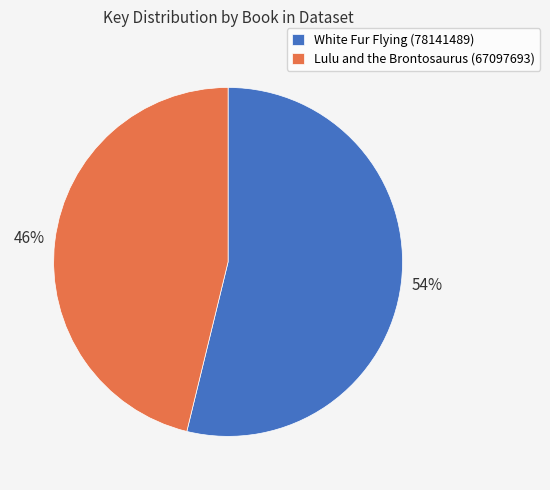

Do Lulu and the Brontosaurus (67097693) and White Fur Flying (78141489) together represent more than half of the pie?

Yes